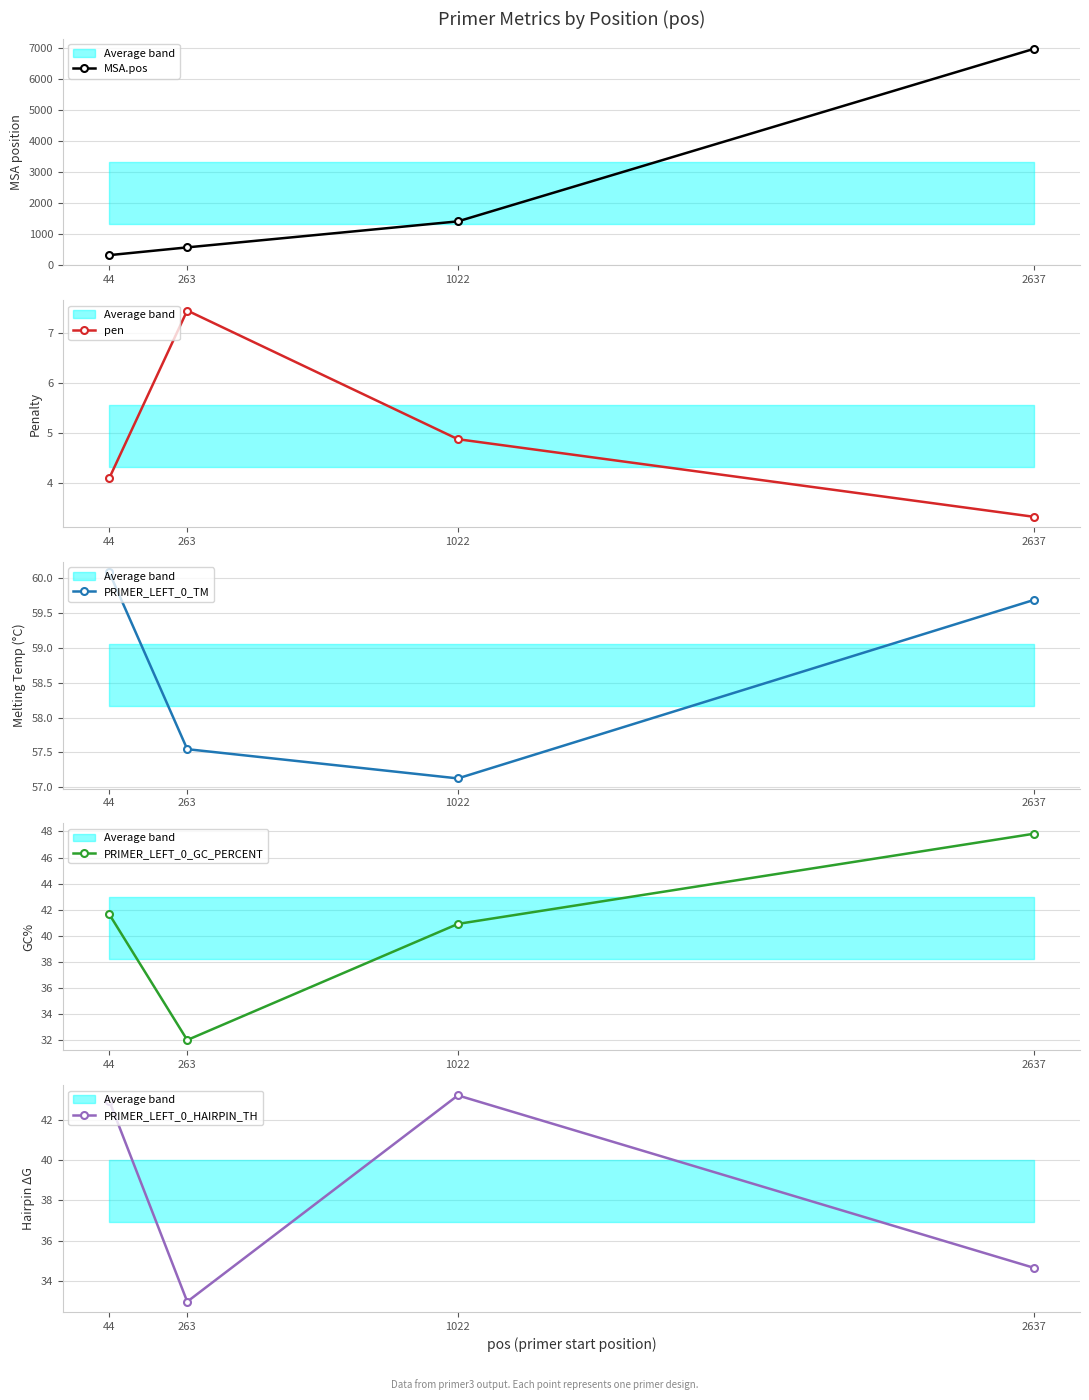

What is the sum of all pen values?

19.7